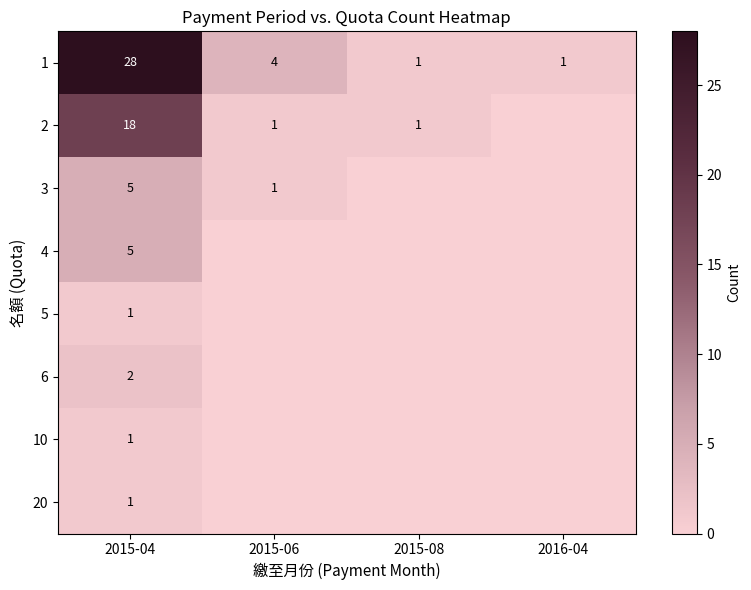

True or false: 1 has a value of 4 at 2015-06.

True